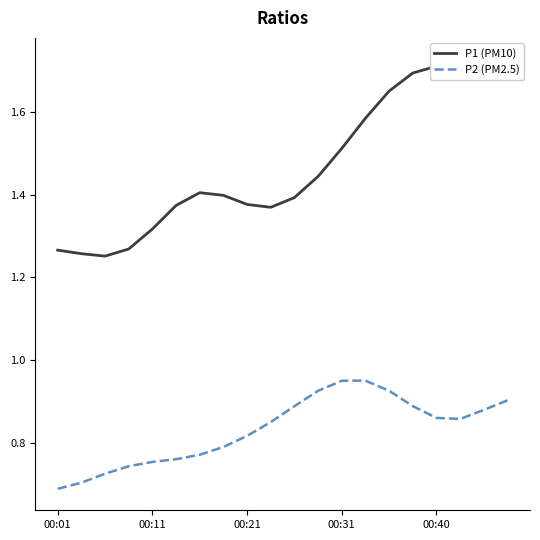

List the series in order of their overall mean, highest first.

P1 (PM10), P2 (PM2.5)